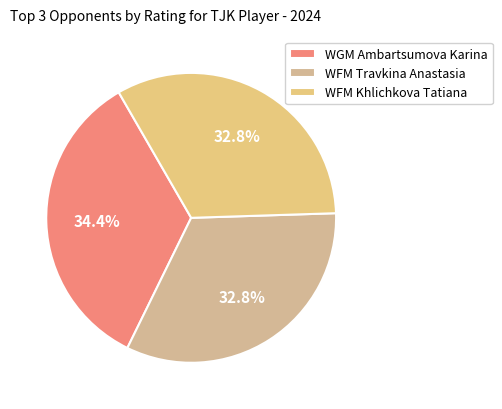

To the nearest percent, what is the combined percentage of WFM Khlichkova Tatiana and WGM Ambartsumova Karina?

67%